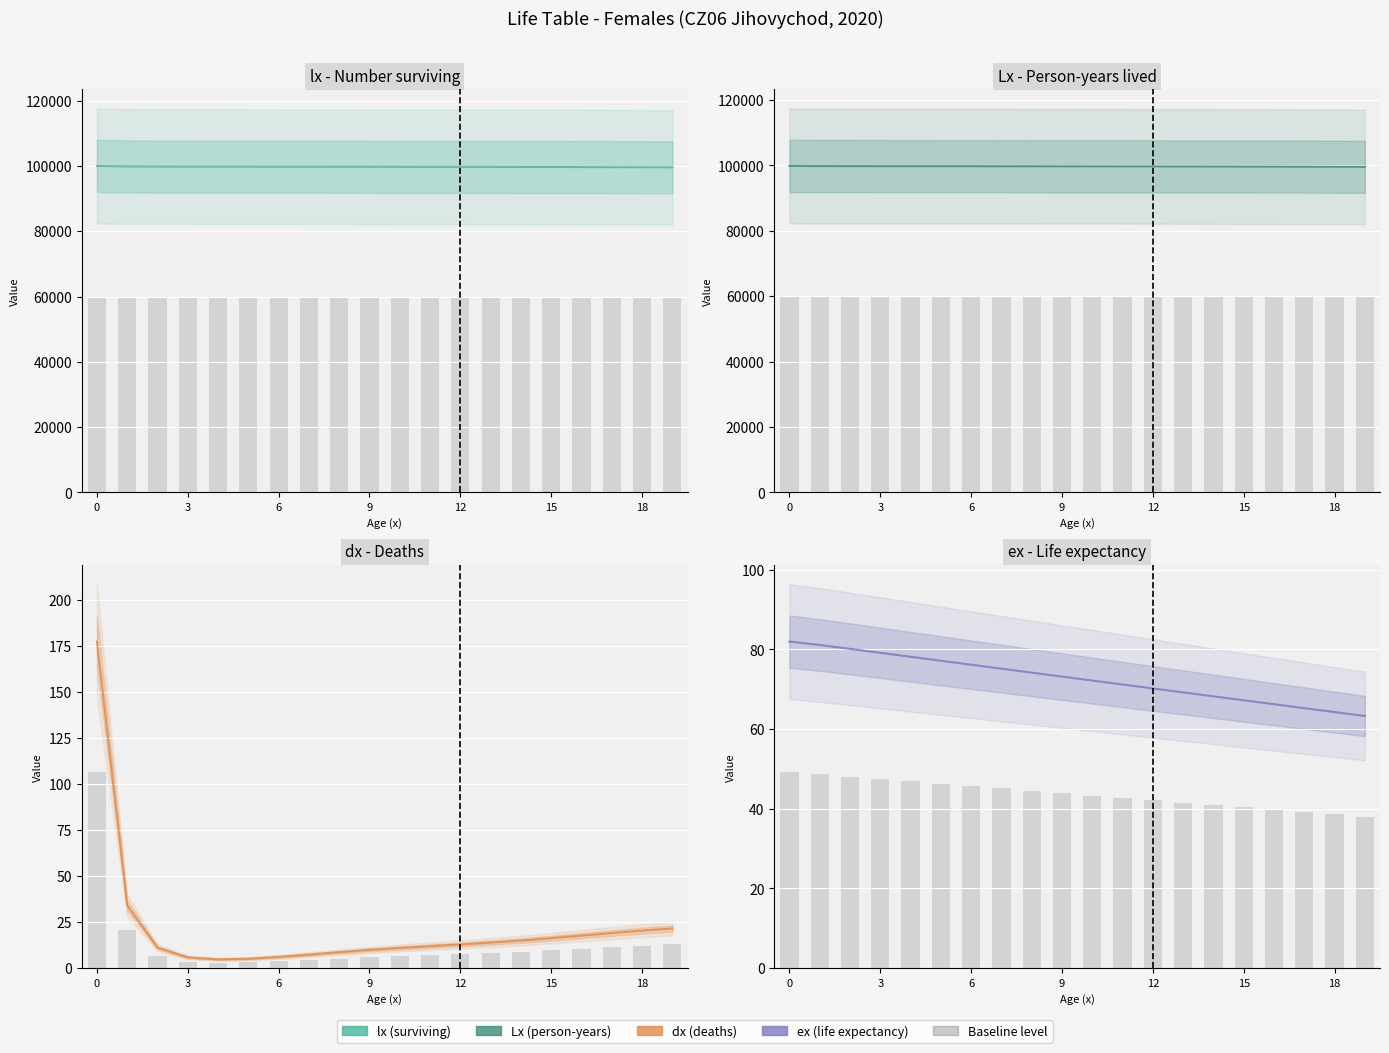

Between 9 and 10, which series saw the biggest shift?

Lx